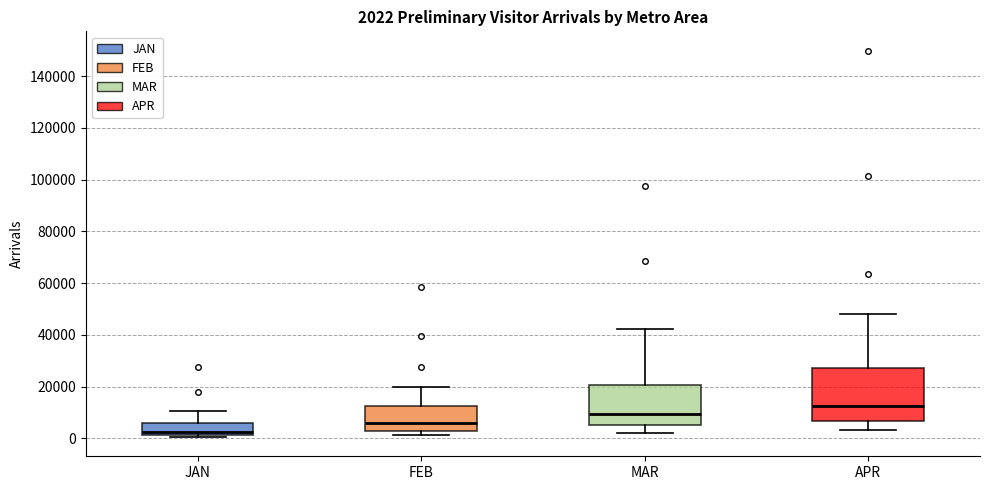

Which box has the highest median line?

APR